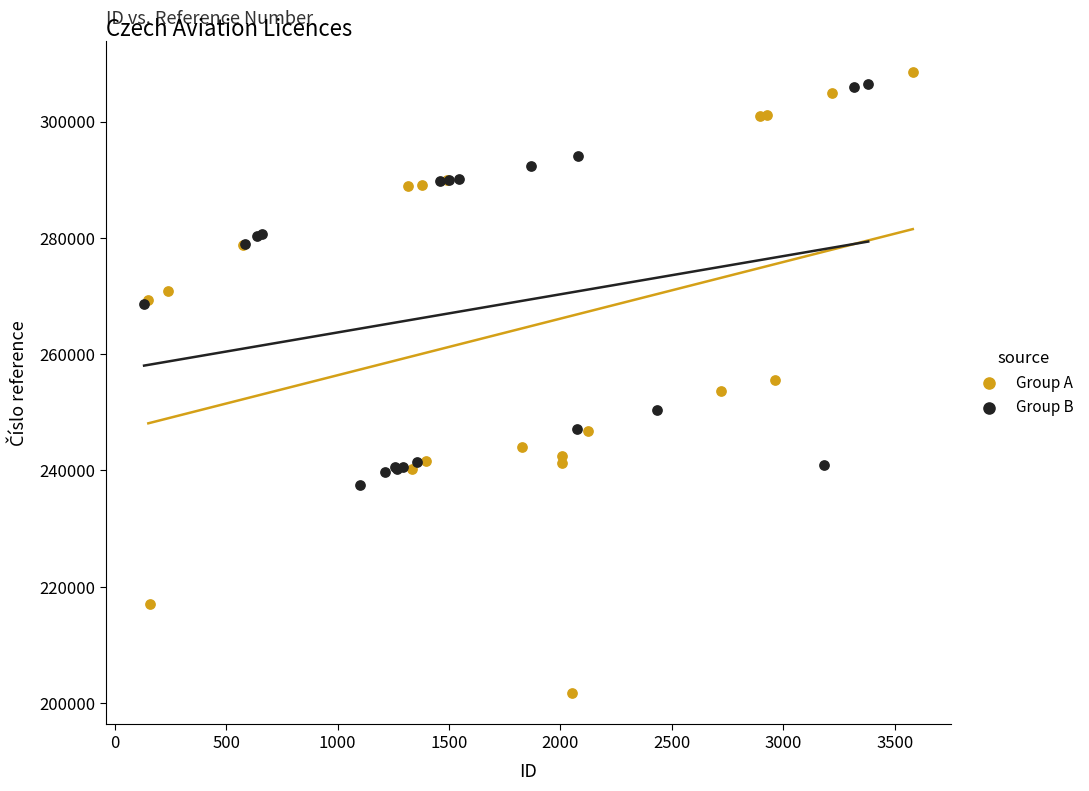

Which series contains the lowest Y value?

Group A